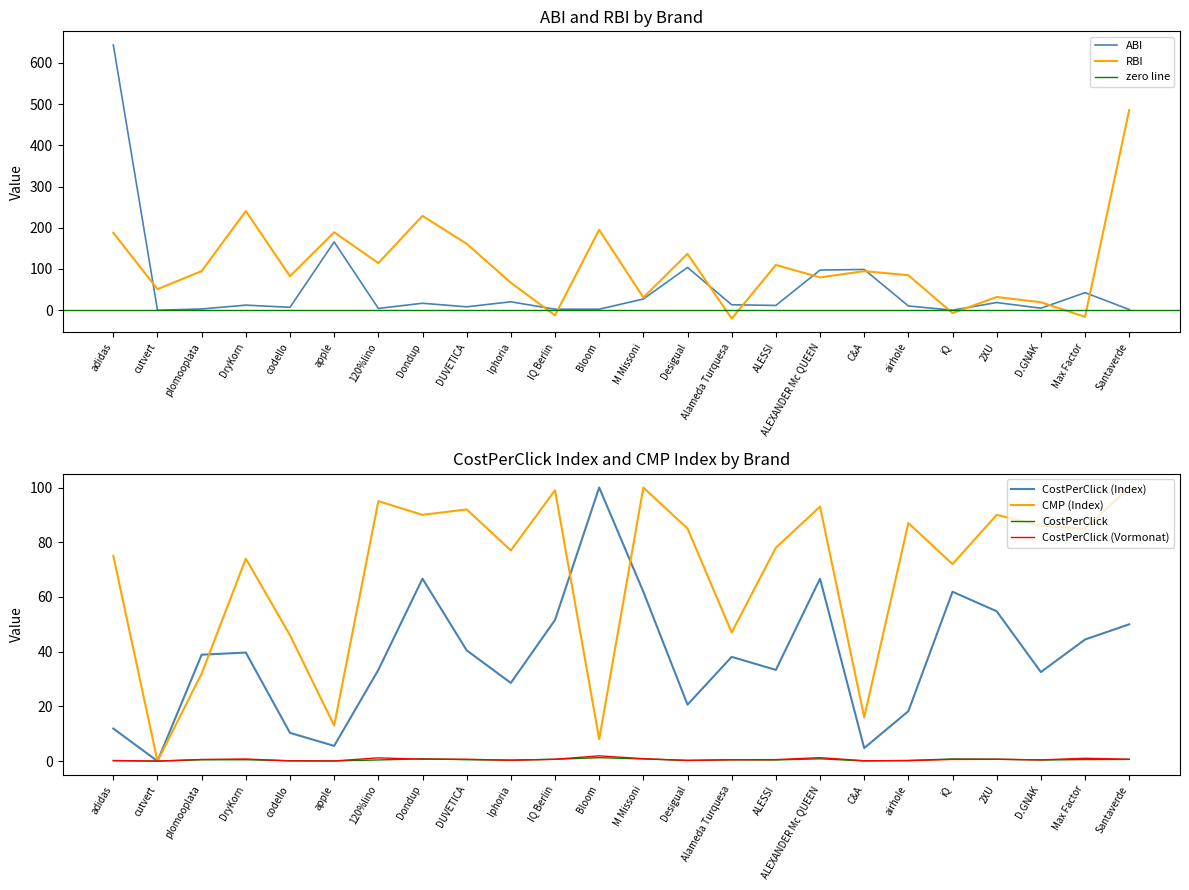

List the series in order of their peak value, highest first.

ABI, RBI, CostPerClick (Index), CMP (Index), CostPerClick (Vormonat), CostPerClick